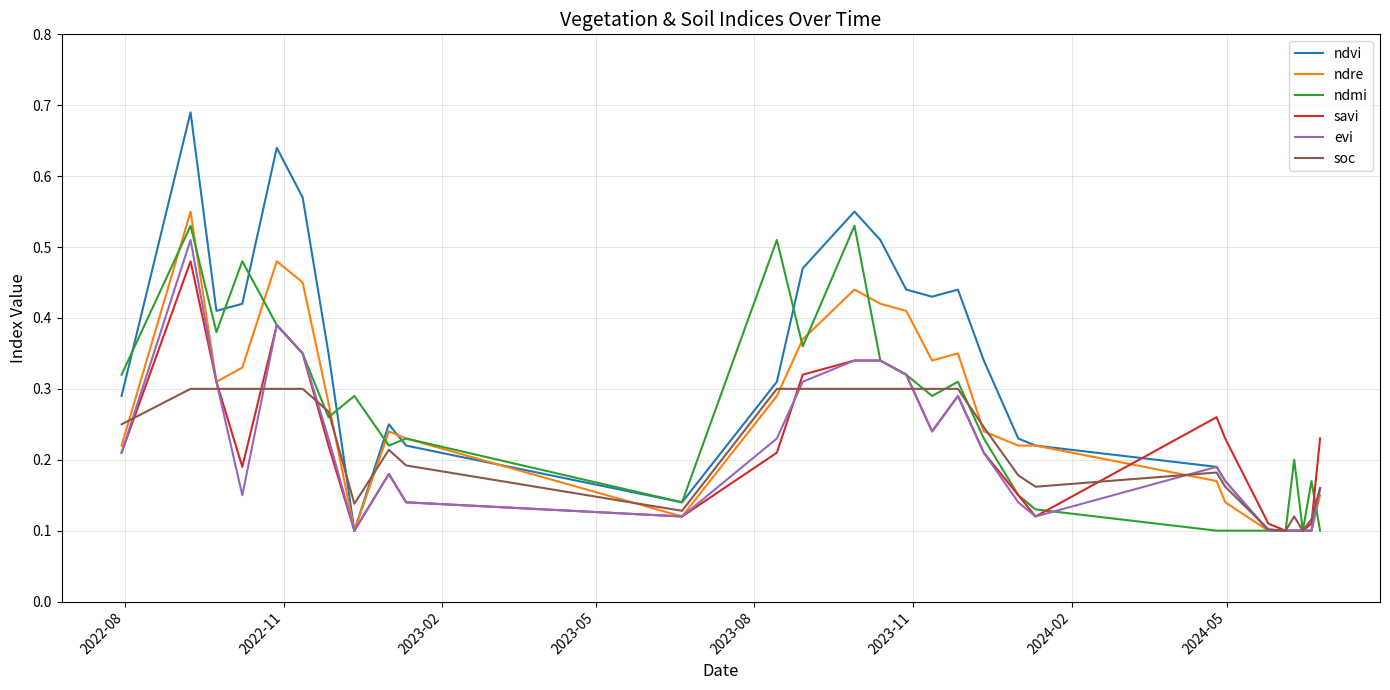

Which series has the widest spread of values?

ndvi